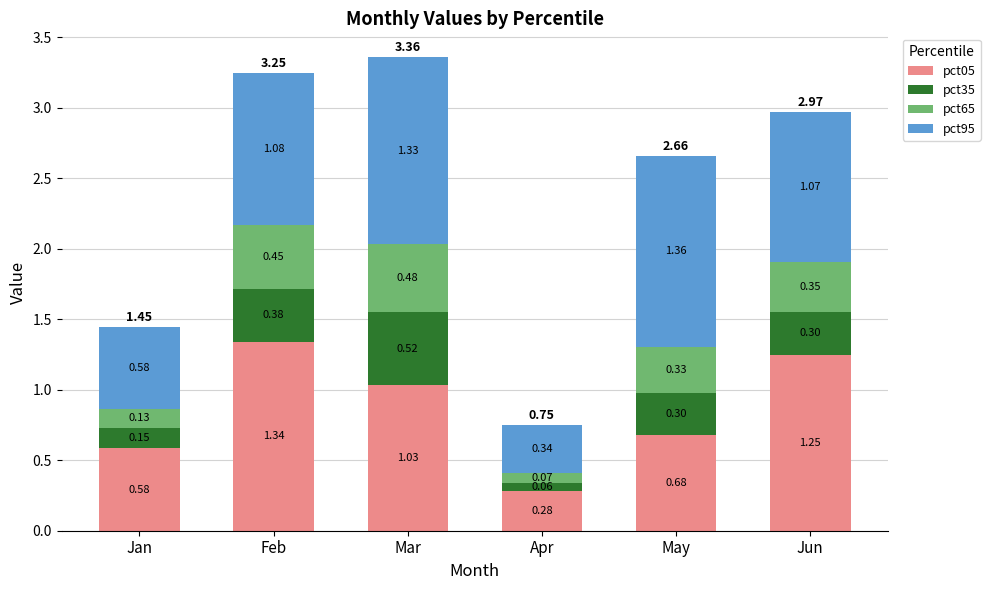

Which category has the lowest value in the pct05 series?

Apr